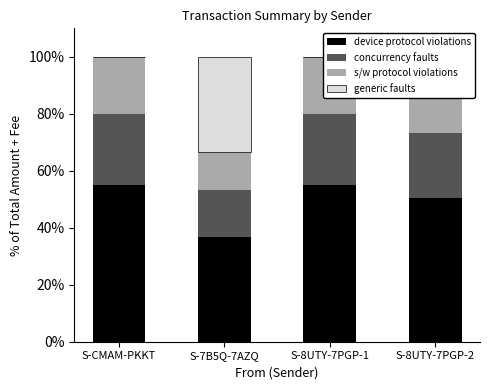

Is it true that device protocol violations equals 59.4 at S-7B5Q-7AZQ?

False